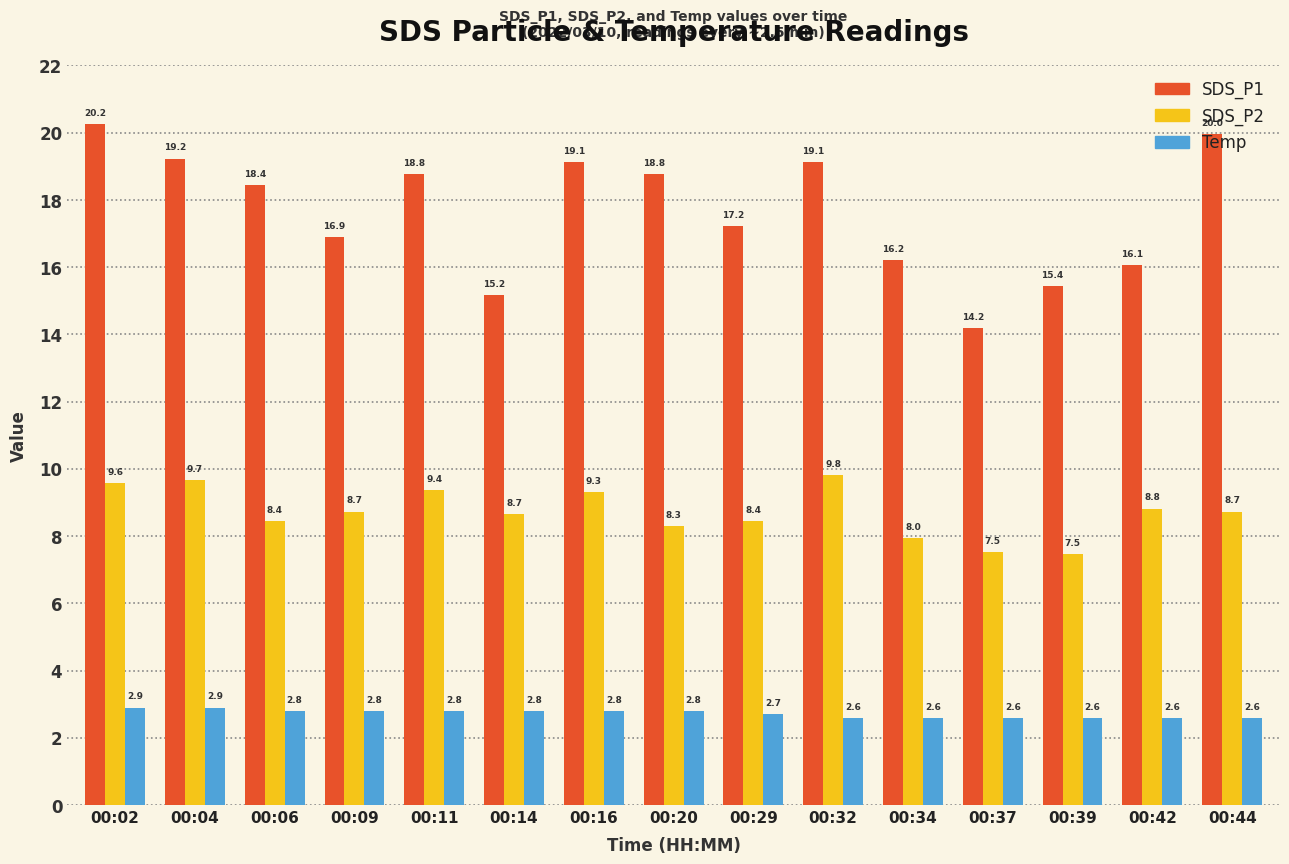

What is the smallest value displayed?

2.6